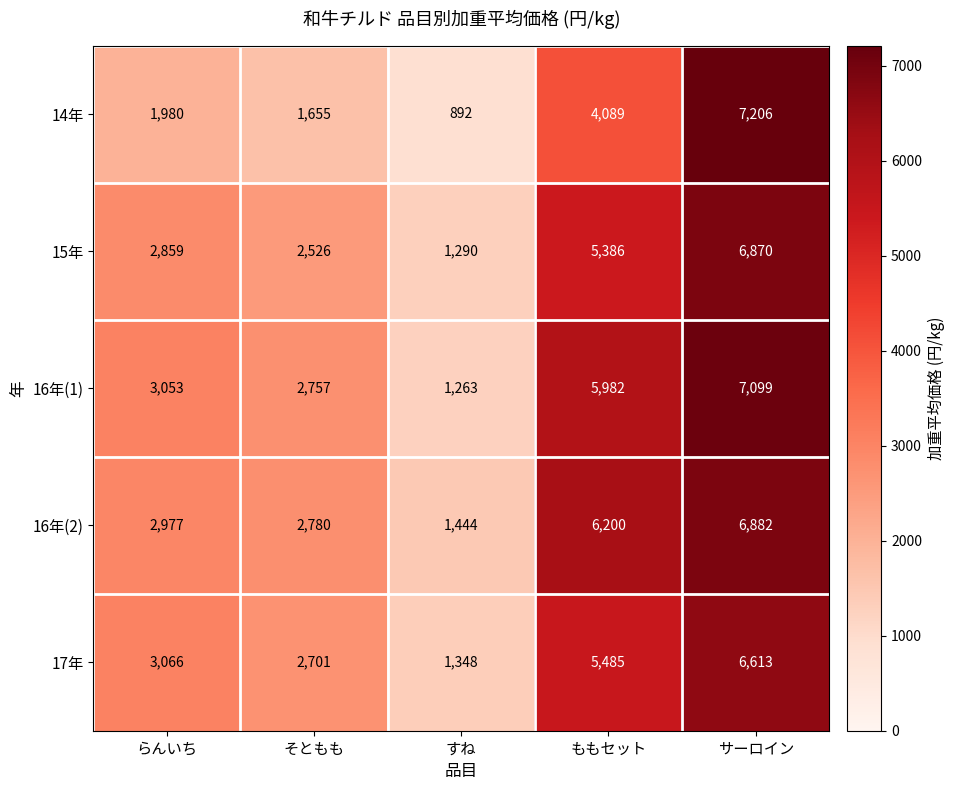

Reading left to right, extract all data points from this chart.

14年: 1980	1655	892	4089	7206
15年: 2859	2526	1290	5386	6870
16年(1): 3053	2757	1263	5982	7099
16年(2): 2977	2780	1444	6200	6882
17年: 3066	2701	1348	5485	6613